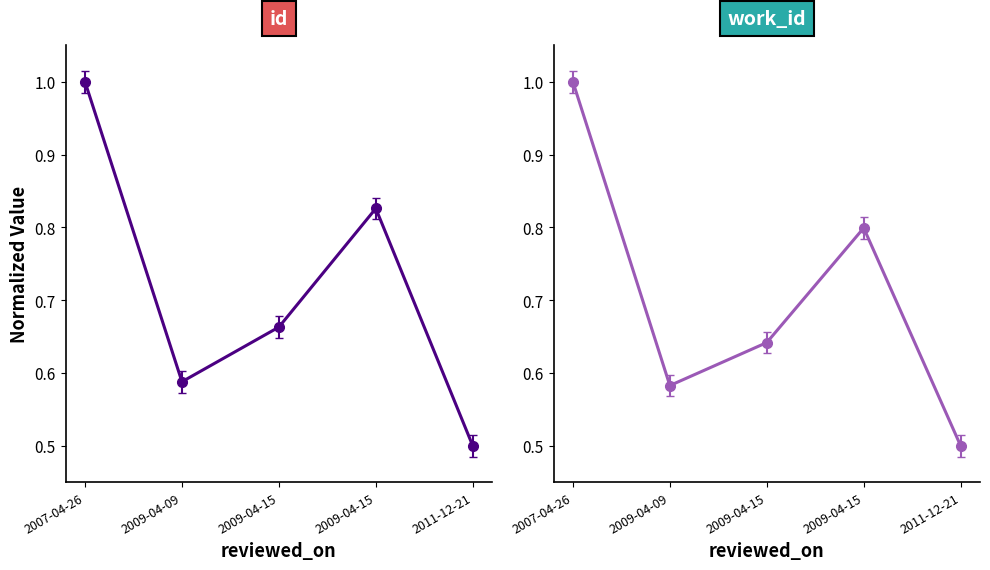

What value does the work_id series have at 2011-12-21?

0.5